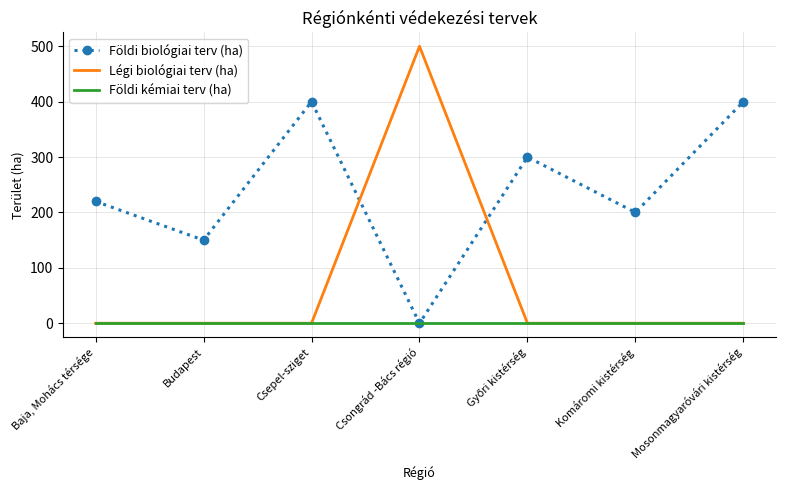

True or false: Légi biológiai terv (ha) has a value of 0 at Baja, Mohács térsége.

True